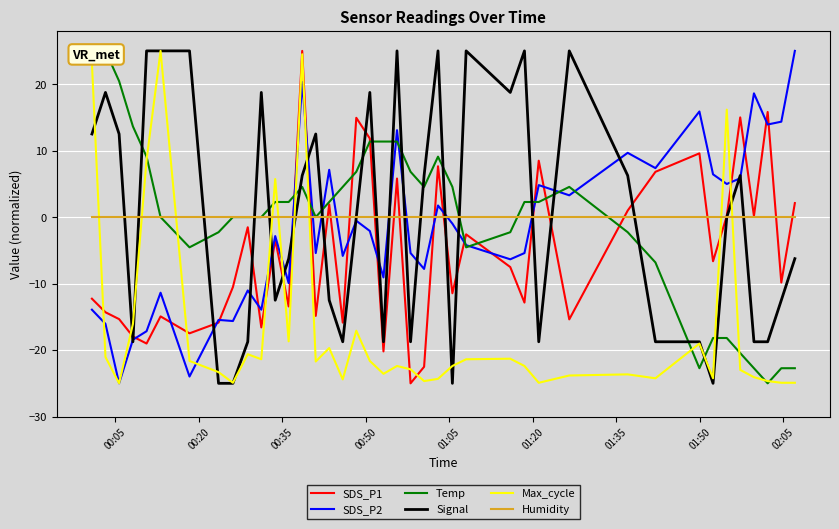

Which series ends up on top after the final intersection of Humidity and Max_cycle?

Humidity